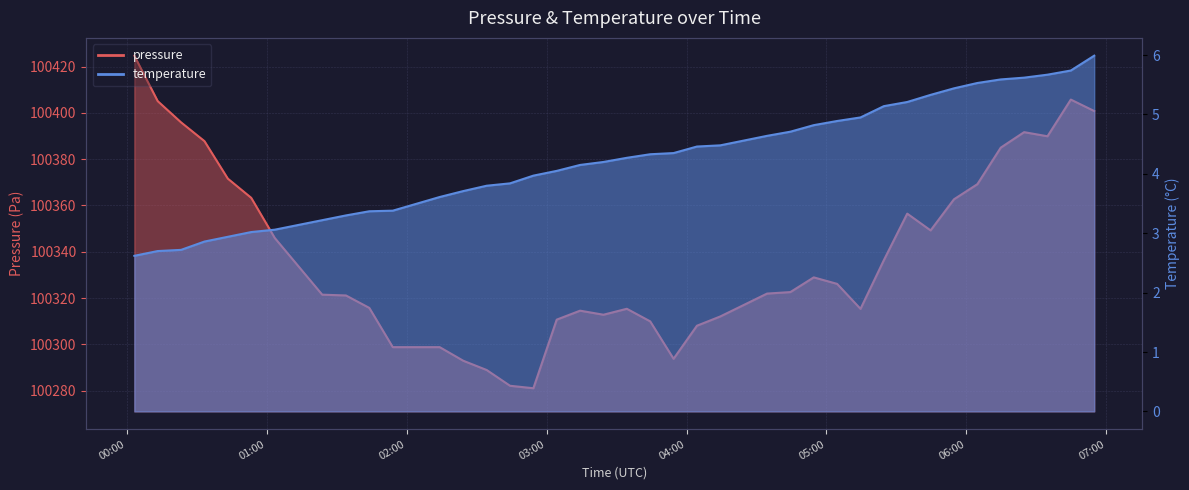

Is it true that pressure equals 100345.9 at 2023-04-07T01:03:32?

True